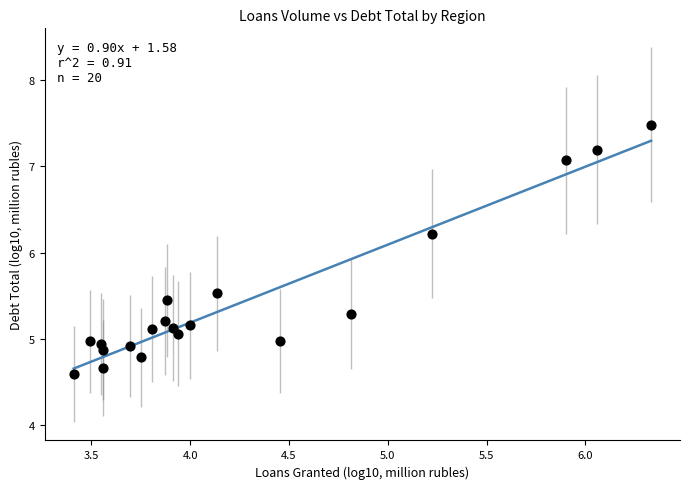

What is the range of X values (max minus min)?

2.9